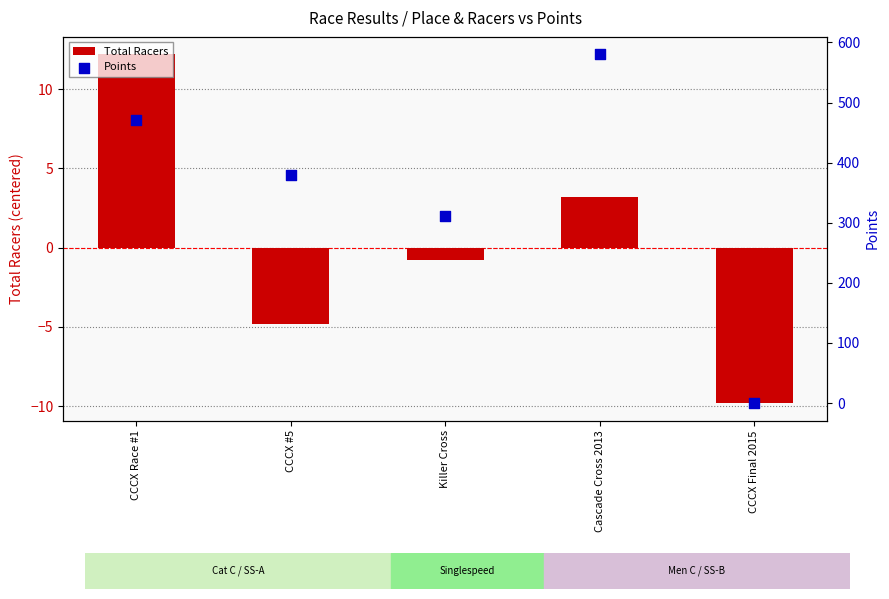

What is the total value across all series at CCCX Final 2015?

-9.8